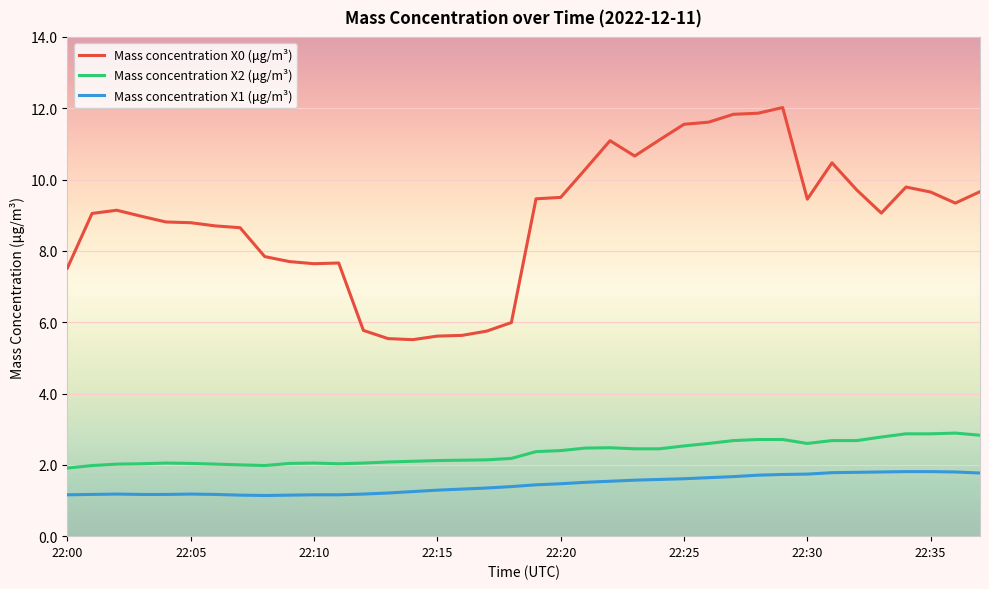

Which series has the largest total across all categories?

Mass concentration X0 (μg/m³)